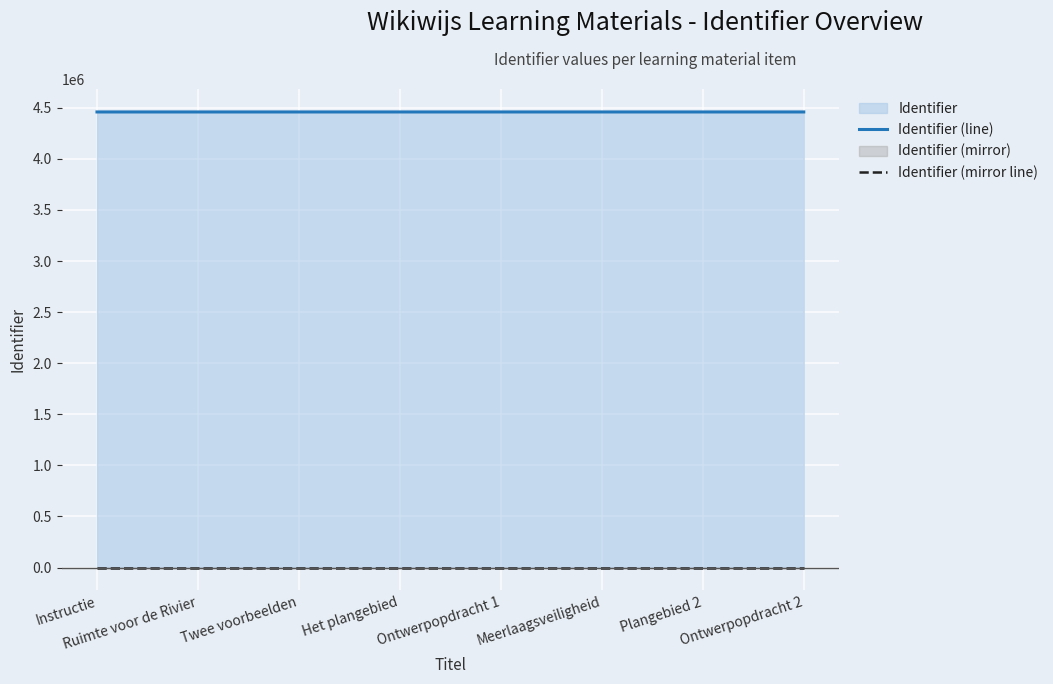

What is the difference between the maximum and minimum values in the Identifier (line) series?

17.0